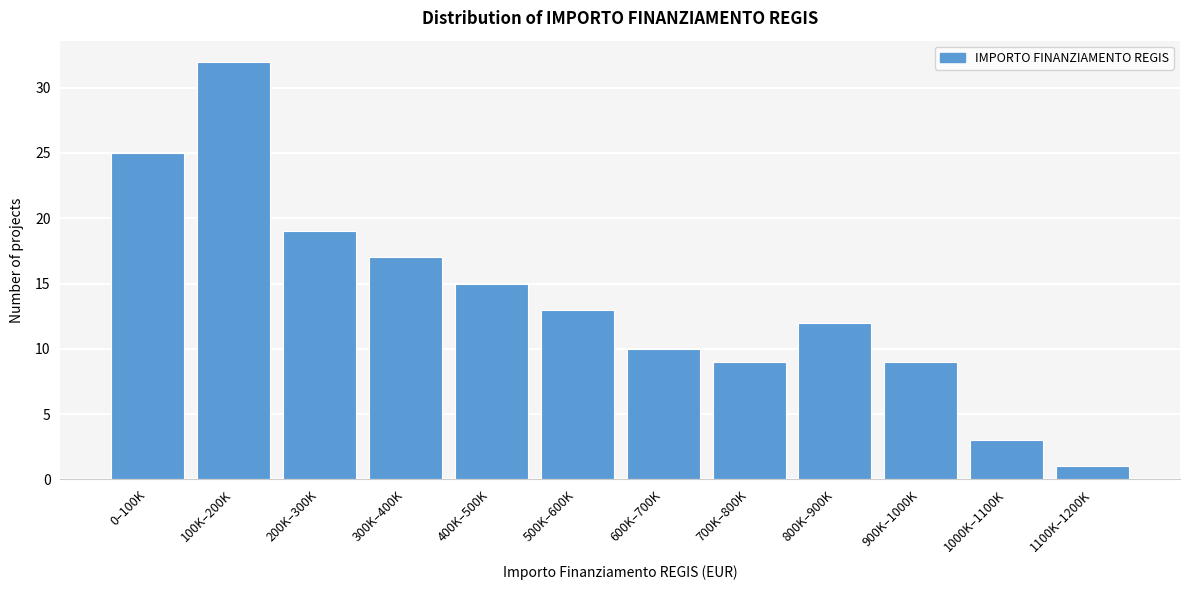

Reading left to right, extract all data points from this chart.

25	32	19	17	15	13	10	9	12	9	3	1